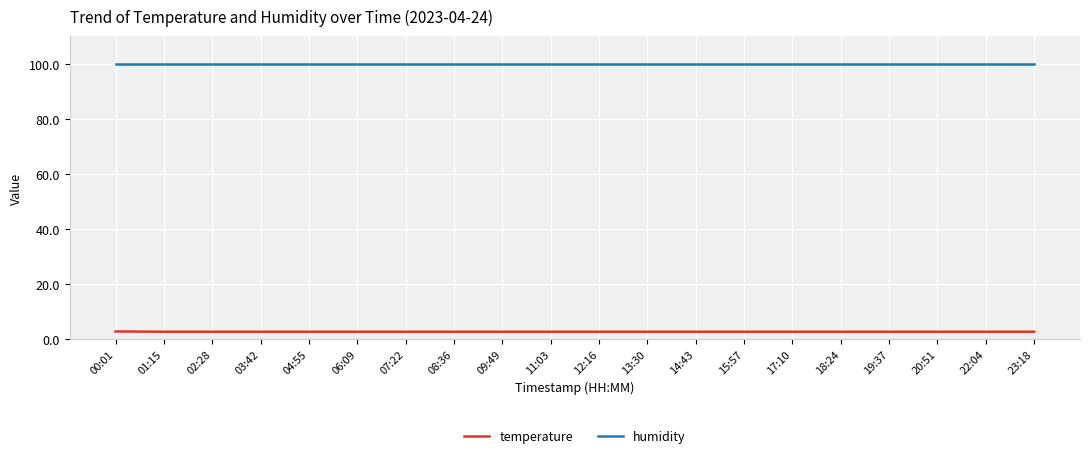

What is the total value across all series at 04:55?

102.6